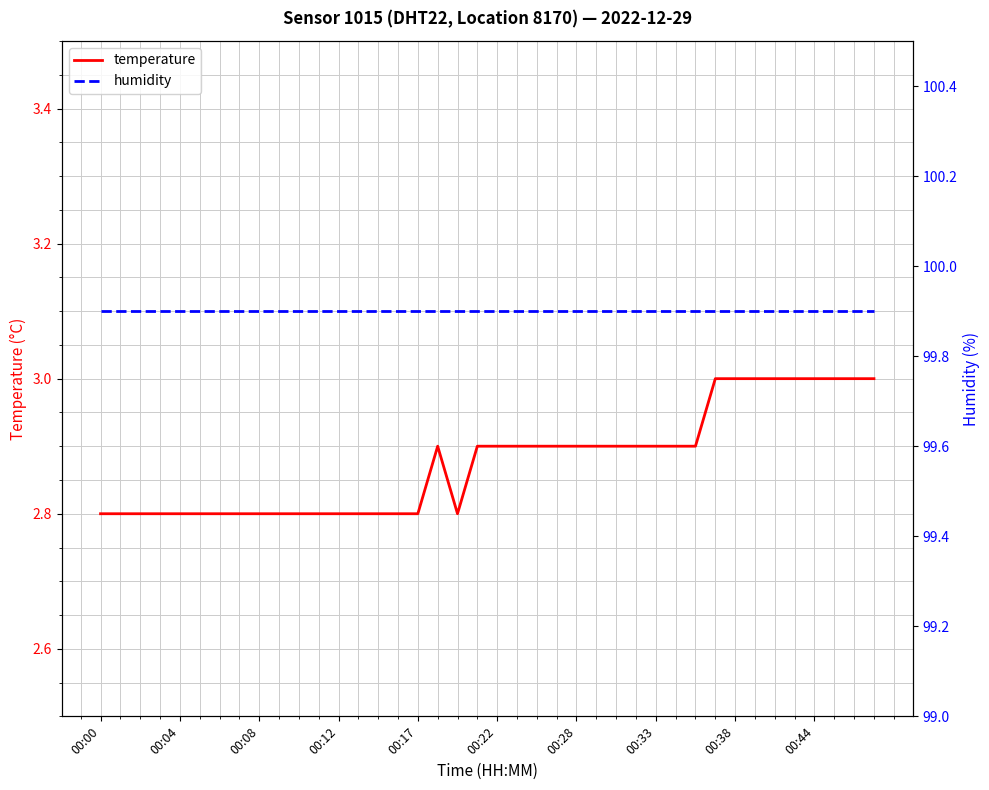

What are all the series names shown in the legend?

temperature, humidity